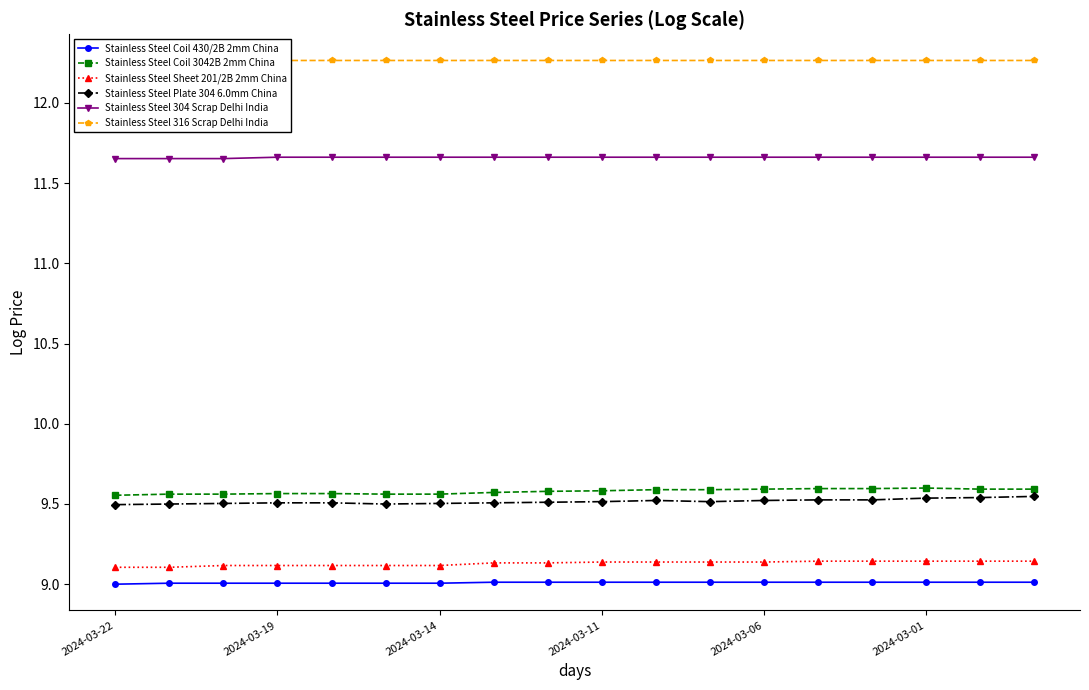

True or false: Stainless Steel 304 Scrap Delhi India and Stainless Steel Plate 304 6.0mm China intersect in this chart.

False